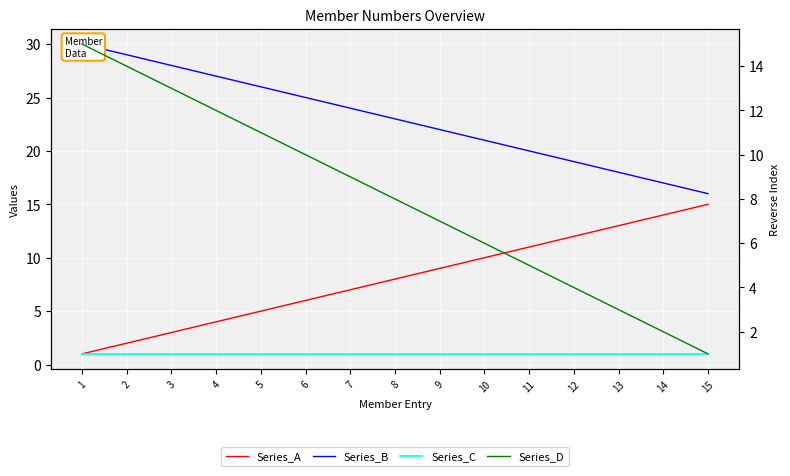

Reading left to right, transcribe all the data shown in this chart.

Series_A: 1	2	3	4	5	6	7	8	9	10	11	12	13	14	15
Series_B: 30	29	28	27	26	25	24	23	22	21	20	19	18	17	16
Series_C: 1	1	1	1	1	1	1	1	1	1	1	1	1	1	1
Series_D: 15	14	13	12	11	10	9	8	7	6	5	4	3	2	1